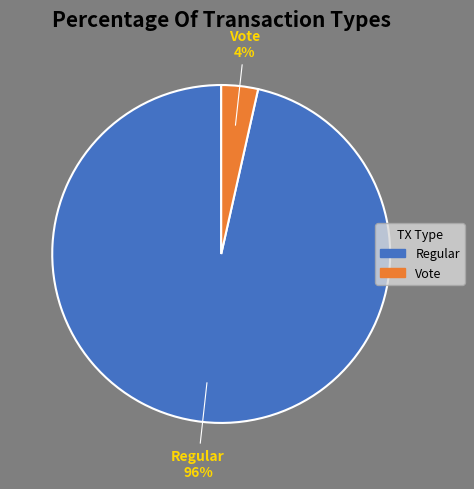

How many segments does this pie chart have?

2